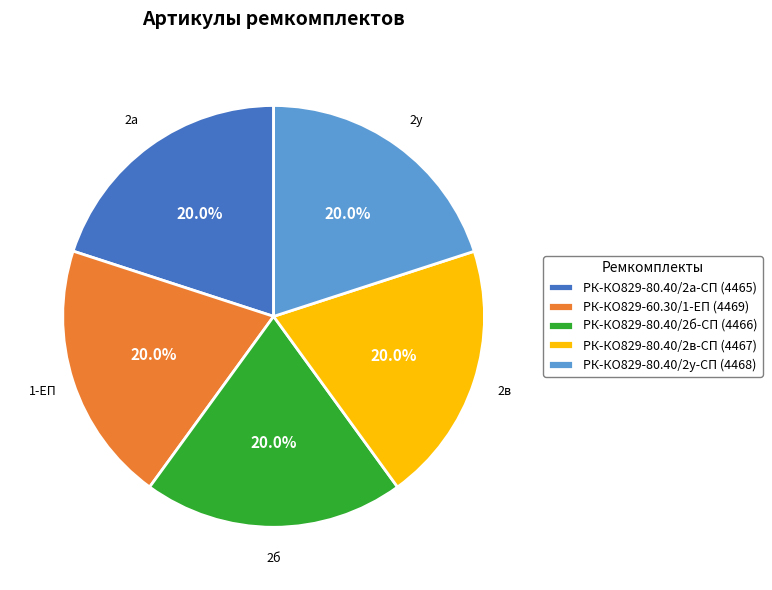

Does РК-КО829-80.40/2у-СП (4468) account for over 50% of the chart?

No